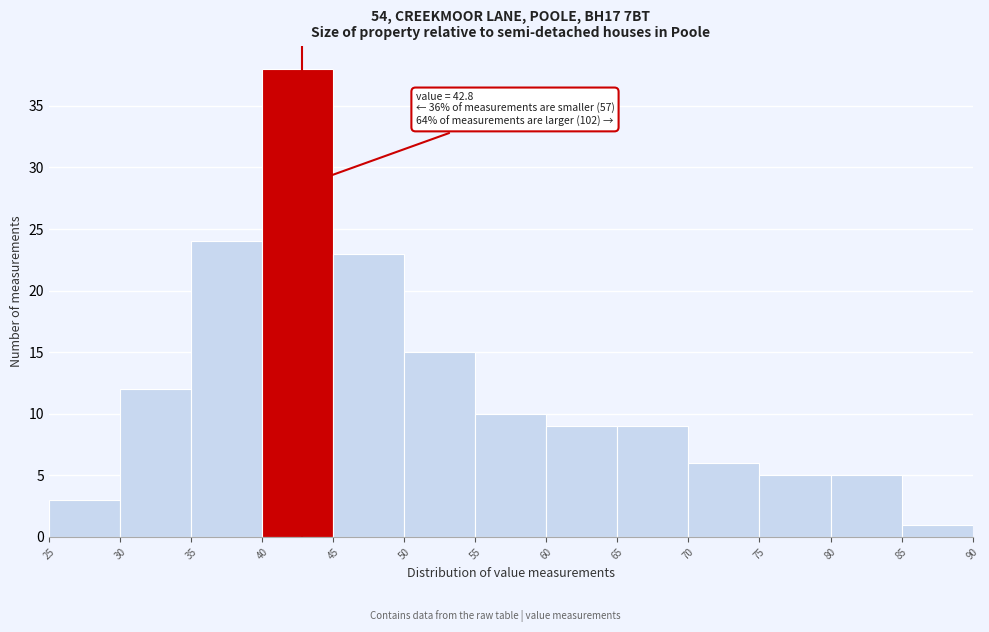

Which range on the x-axis has the tallest bar?

40 to 45